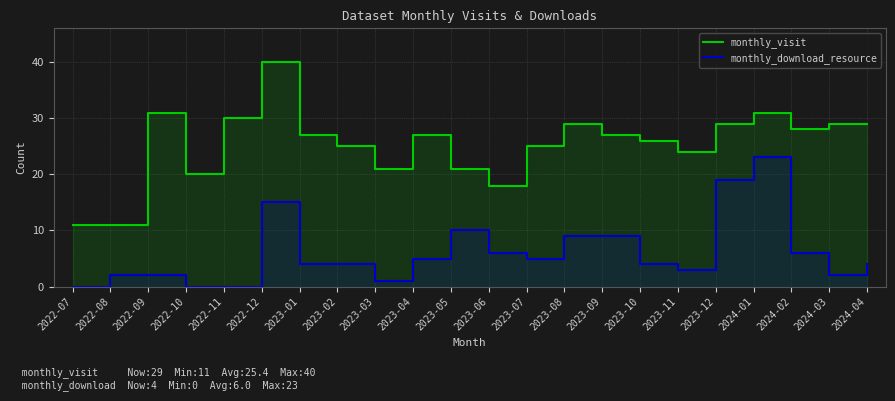

Reading right to left, list all the values displayed in this chart.

monthly_visit: 29	29	28	31	29	24	26	27	29	25	18	21	27	21	25	27	40	30	20	31	11	11
monthly_download_resource: 4	2	6	23	19	3	4	9	9	5	6	10	5	1	4	4	15	0	0	2	2	0